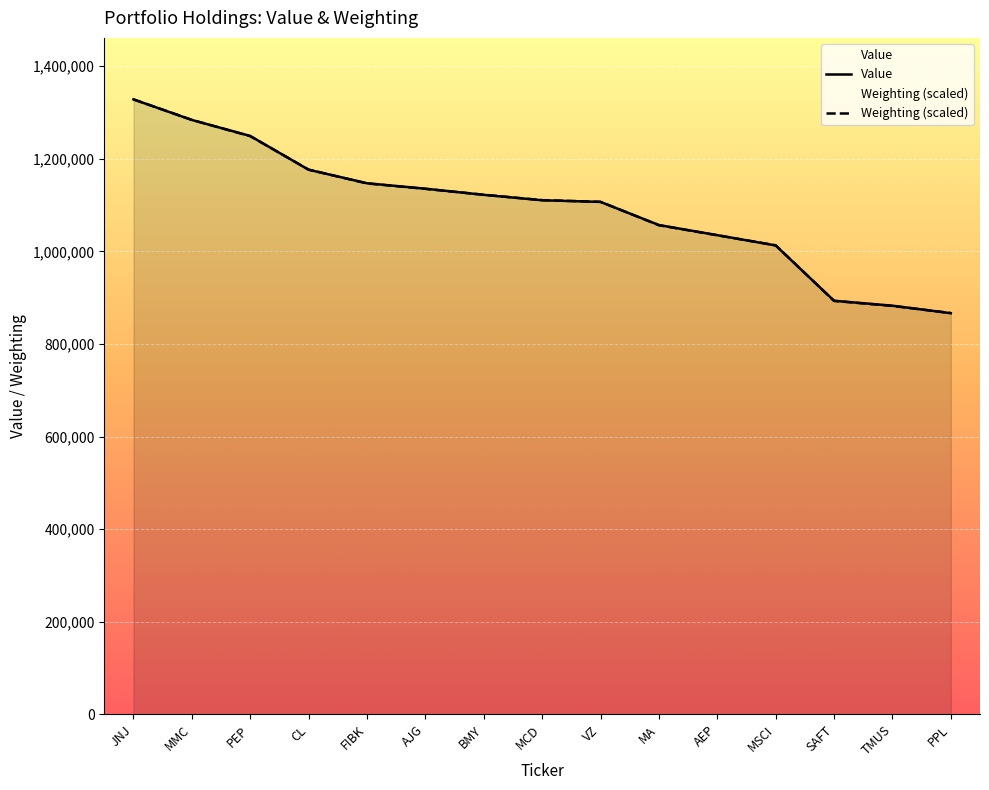

The Weighting series shows 412535.3 at PEP. True or false?

False